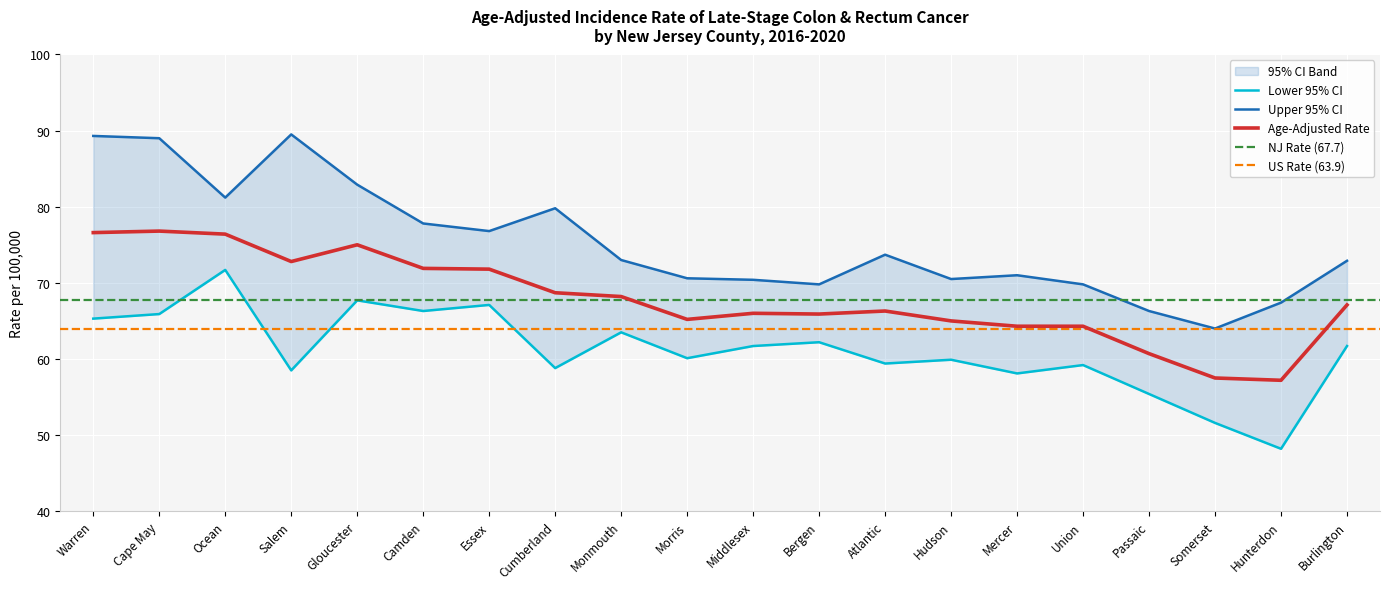

True or false: Age-Adjusted Rate has a value of 64.3 at Mercer.

True